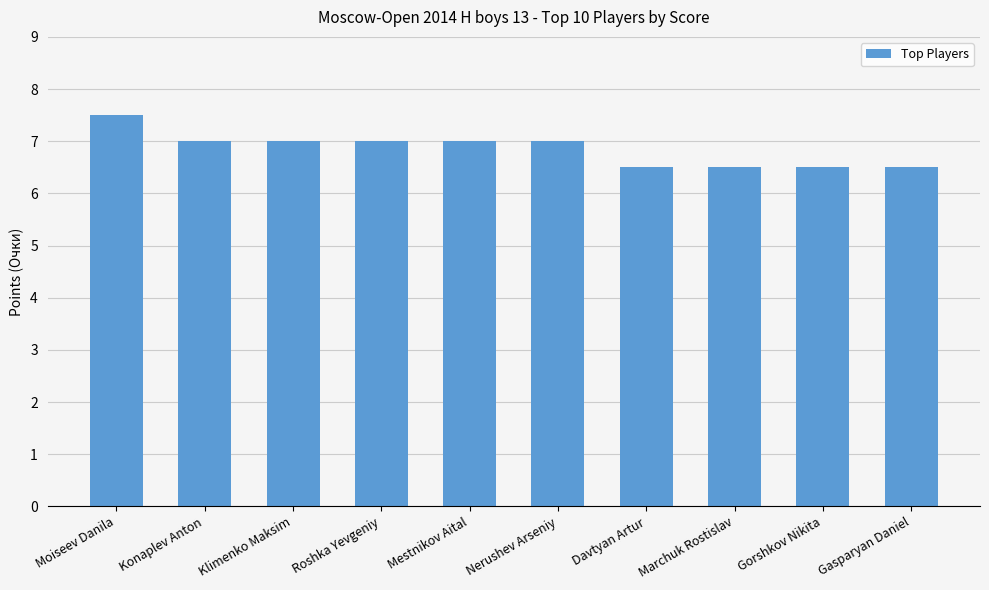

The chart shows a value of 4.6 at Klimenko Maksim. True or false?

False